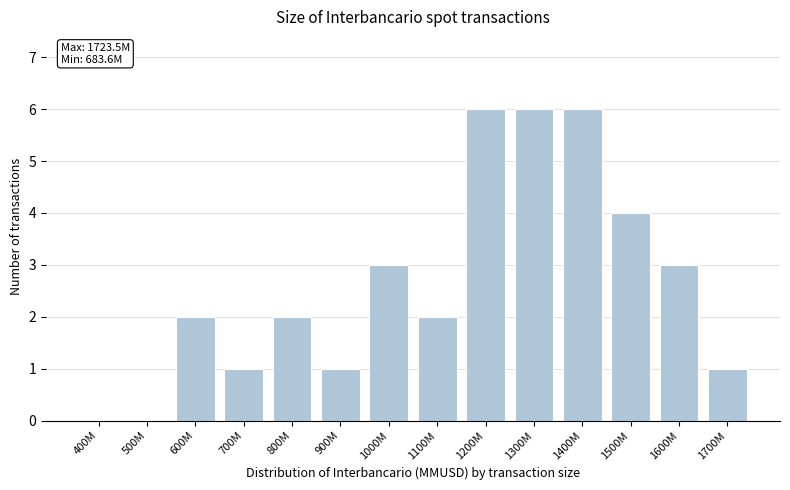

Reading left to right, what are all the values shown in this chart?

400M=0	500M=0	600M=2	700M=1	800M=2	900M=1	1000M=3	1100M=2	1200M=6	1300M=6	1400M=6	1500M=4	1600M=3	1700M=1